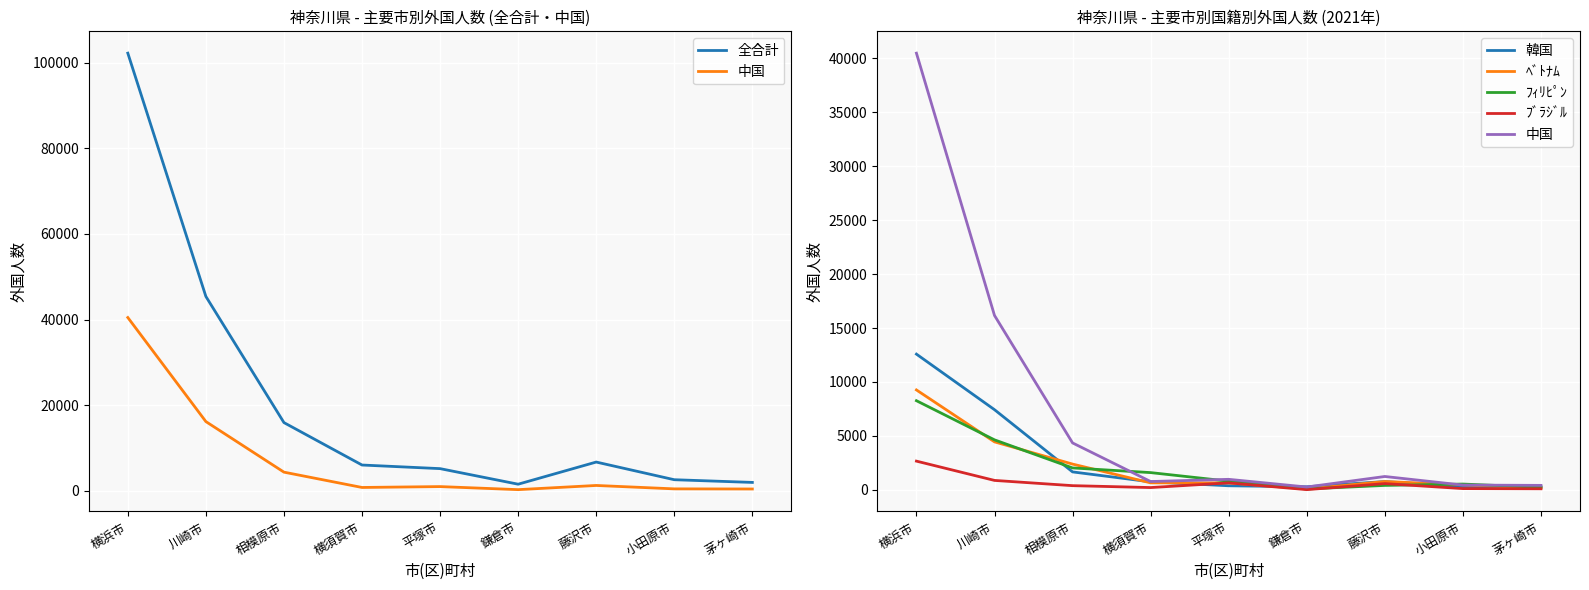

How many values in the 全合計 series exceed 6017?

4